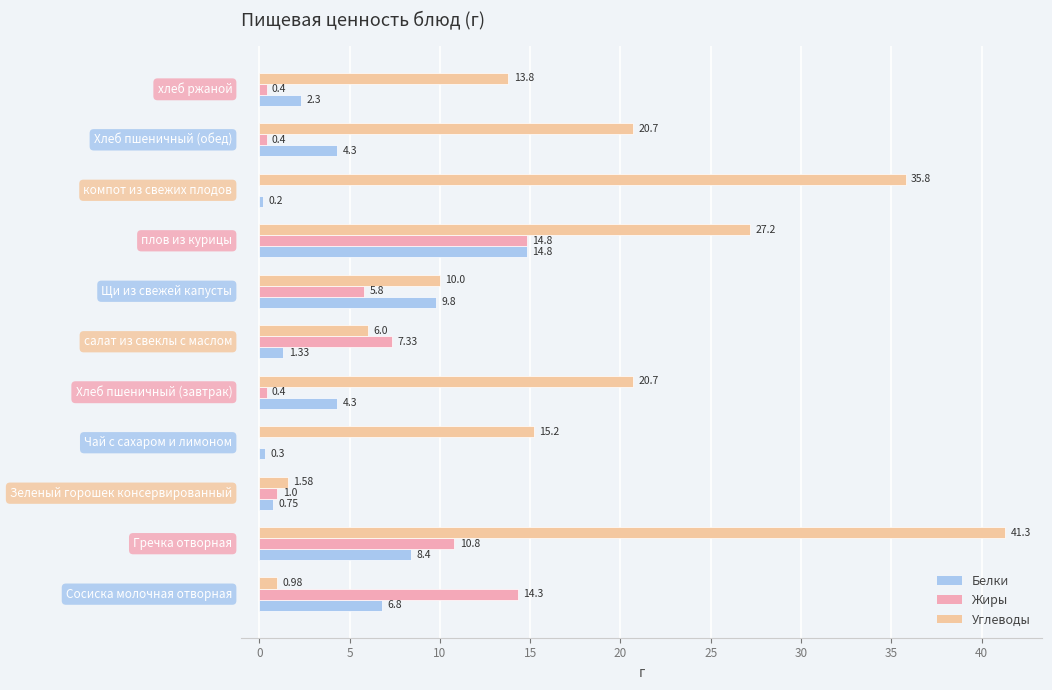

What are all the series names shown in the legend?

Белки, Жиры, Углеводы